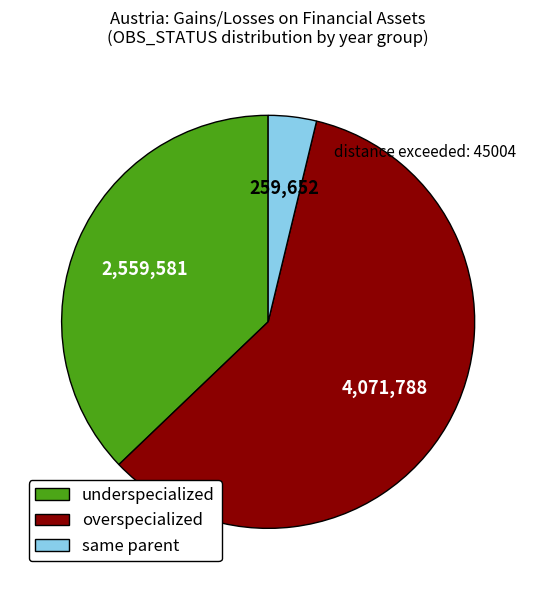

Between overspecialized and underspecialized, which is larger?

overspecialized